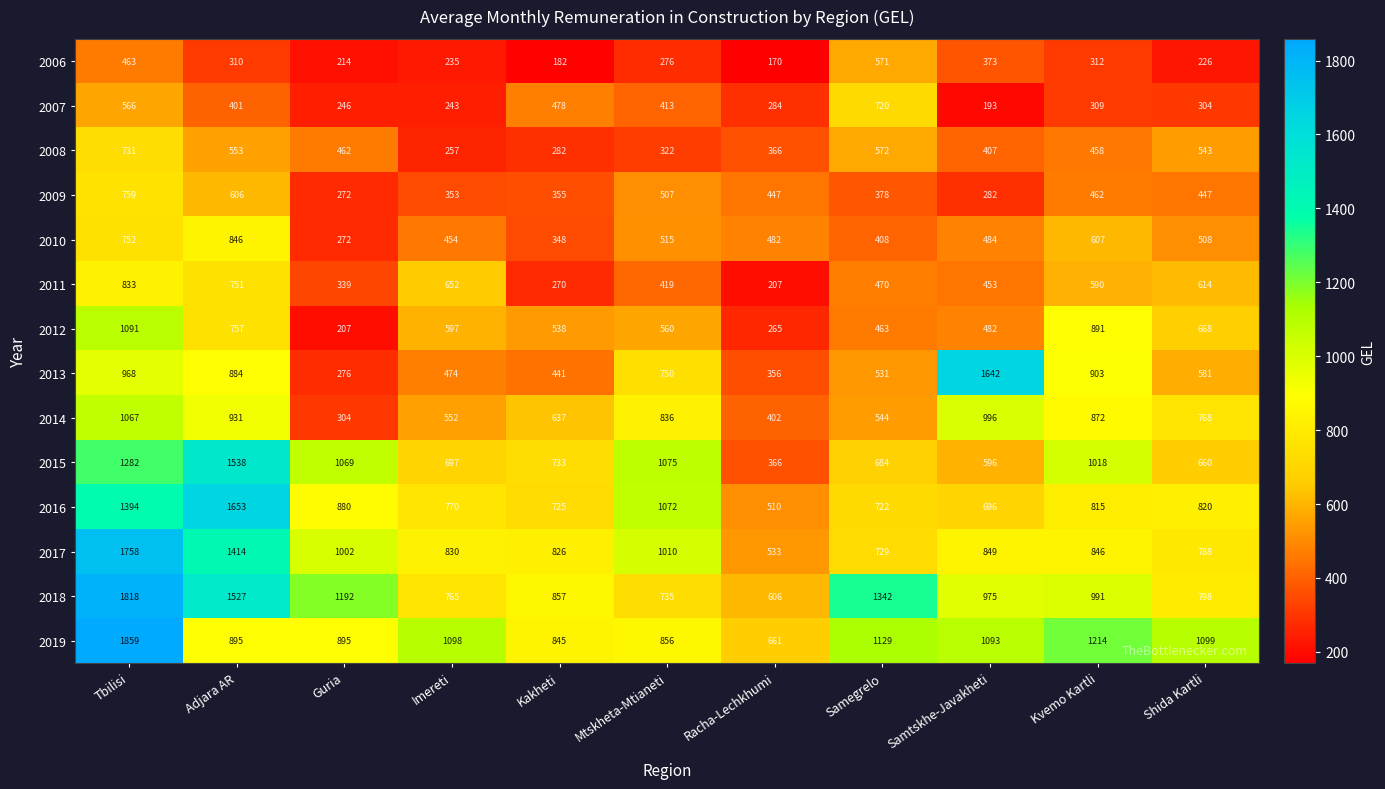

What is the difference between the 2010 values at Kakheti and Tbilisi?

404